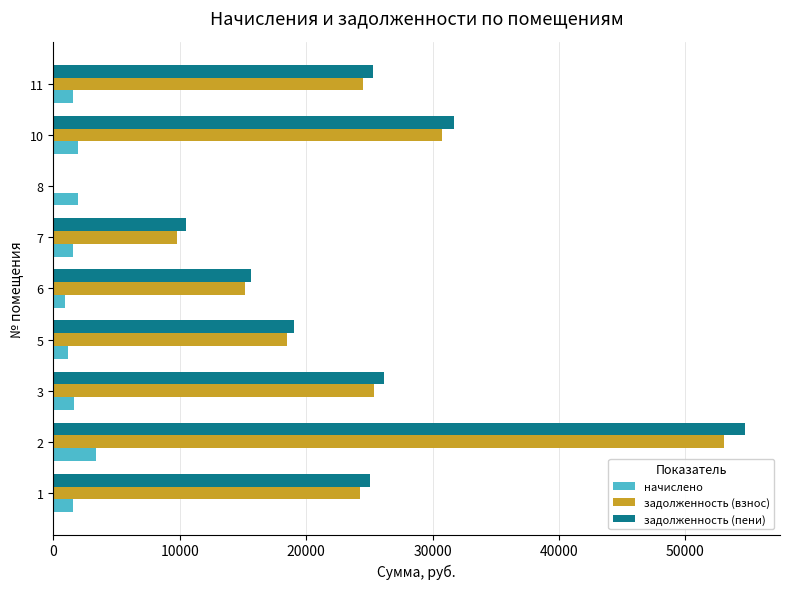

What is the sum of all задолженность (взнос) values?

201373.5